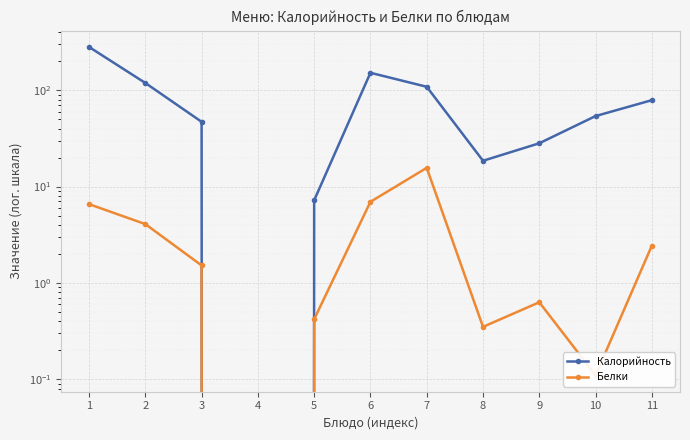

True or false: Калорийность and Белки cross at least once.

False